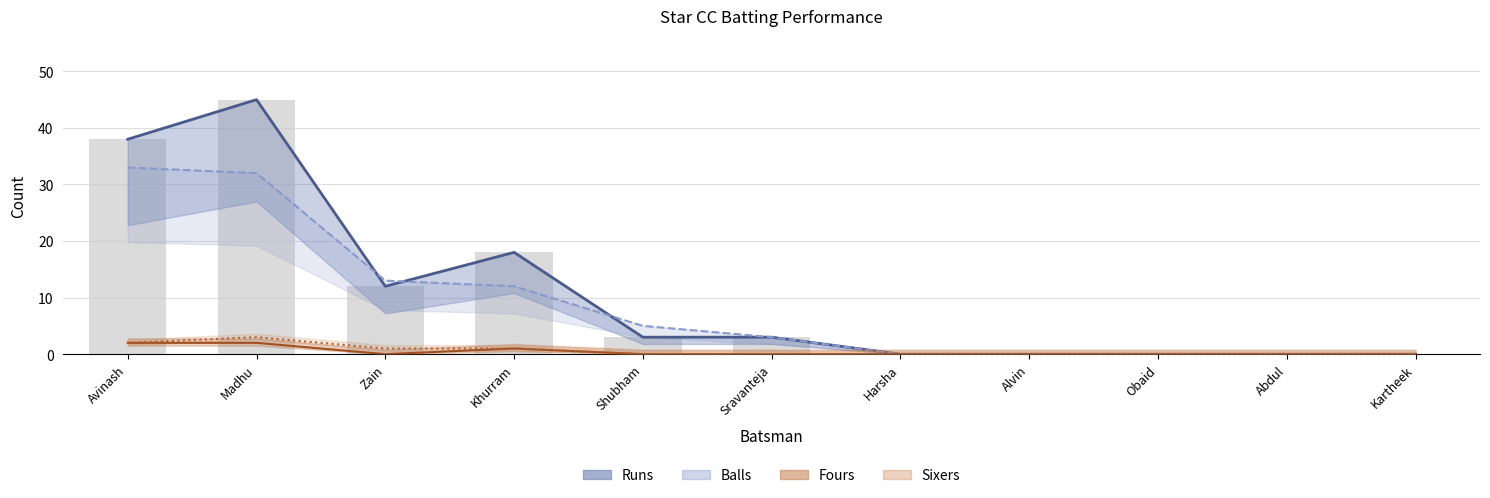

True or false: Sixers has a value of 0 at Kartheek.

True